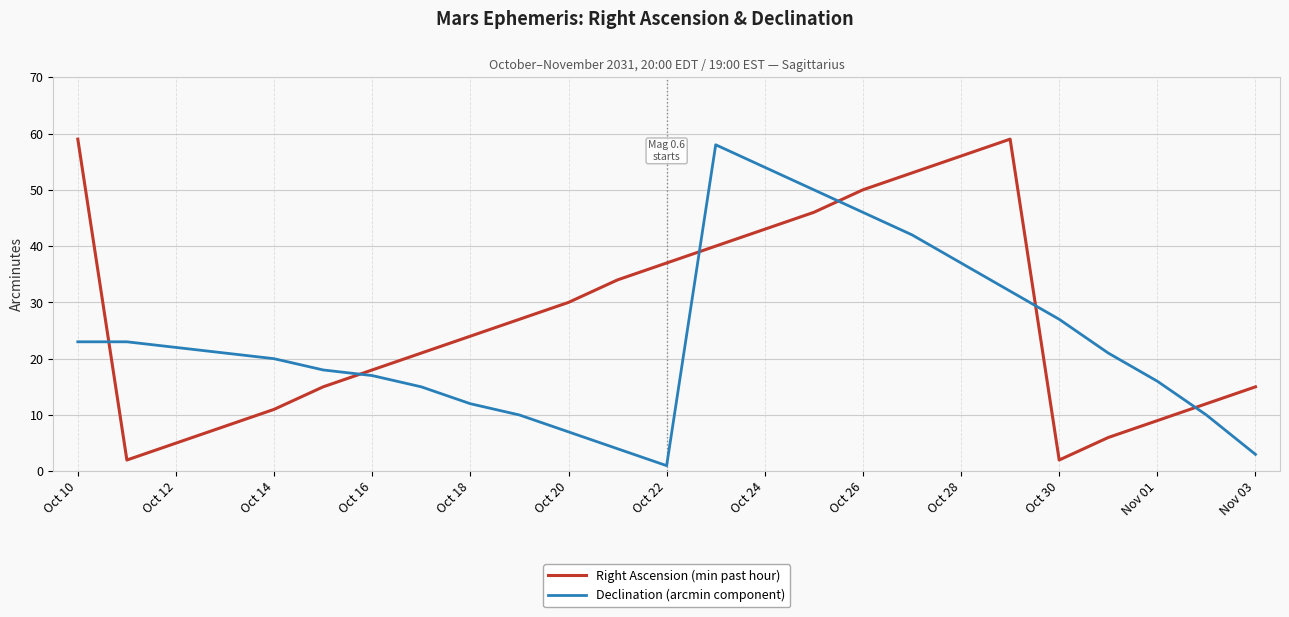

Rank the series by their average value, from lowest to highest.

Declination (arcmin component), Right Ascension (min past hour)